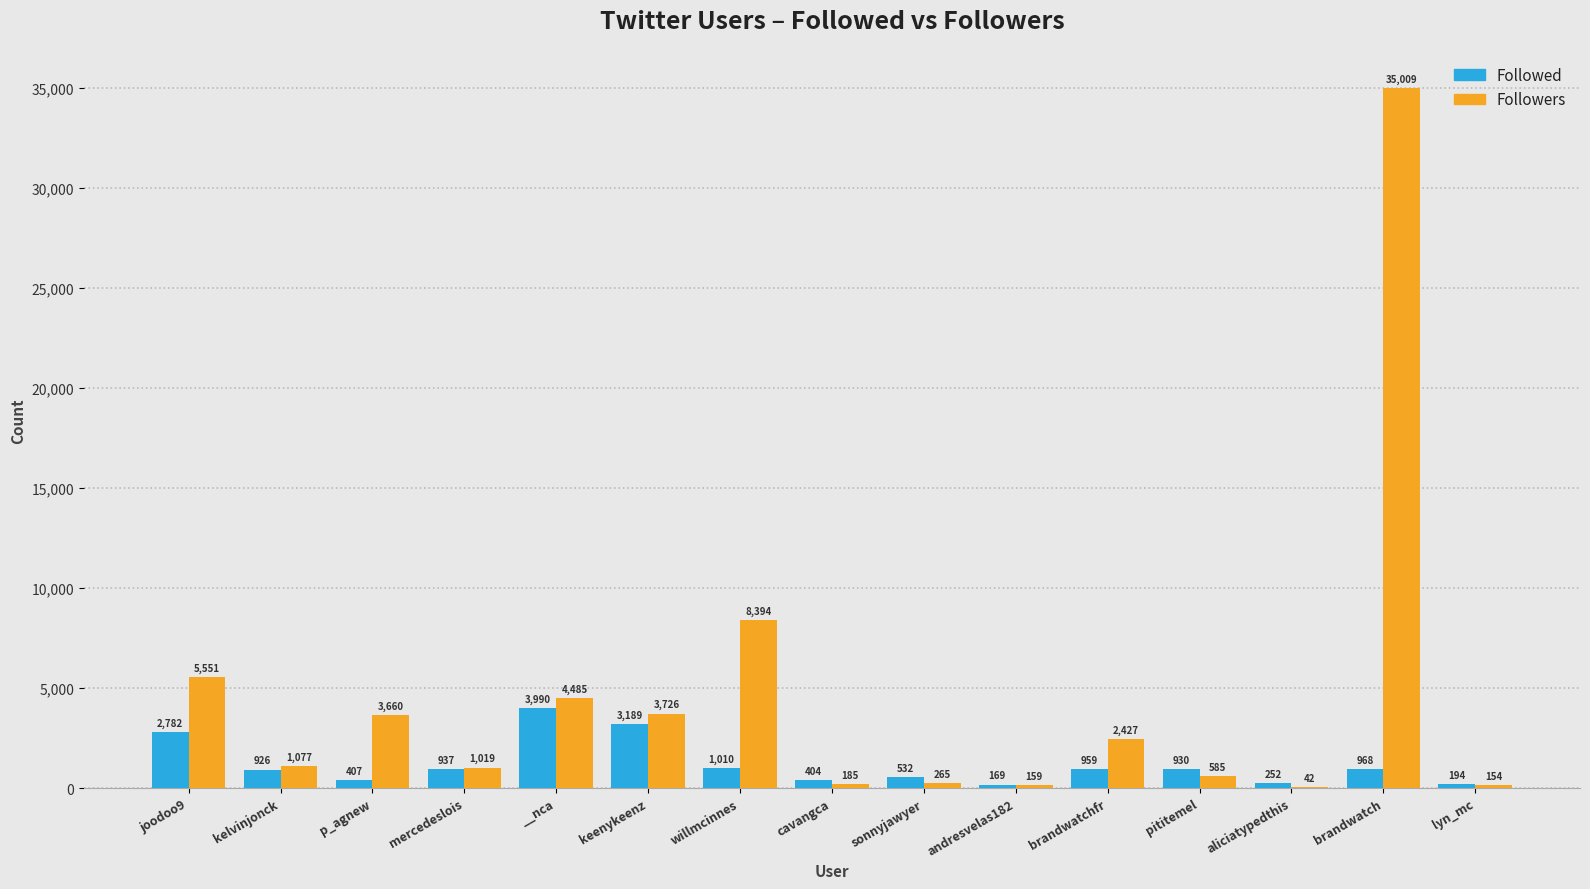

Which series has the largest total across all categories?

Followers